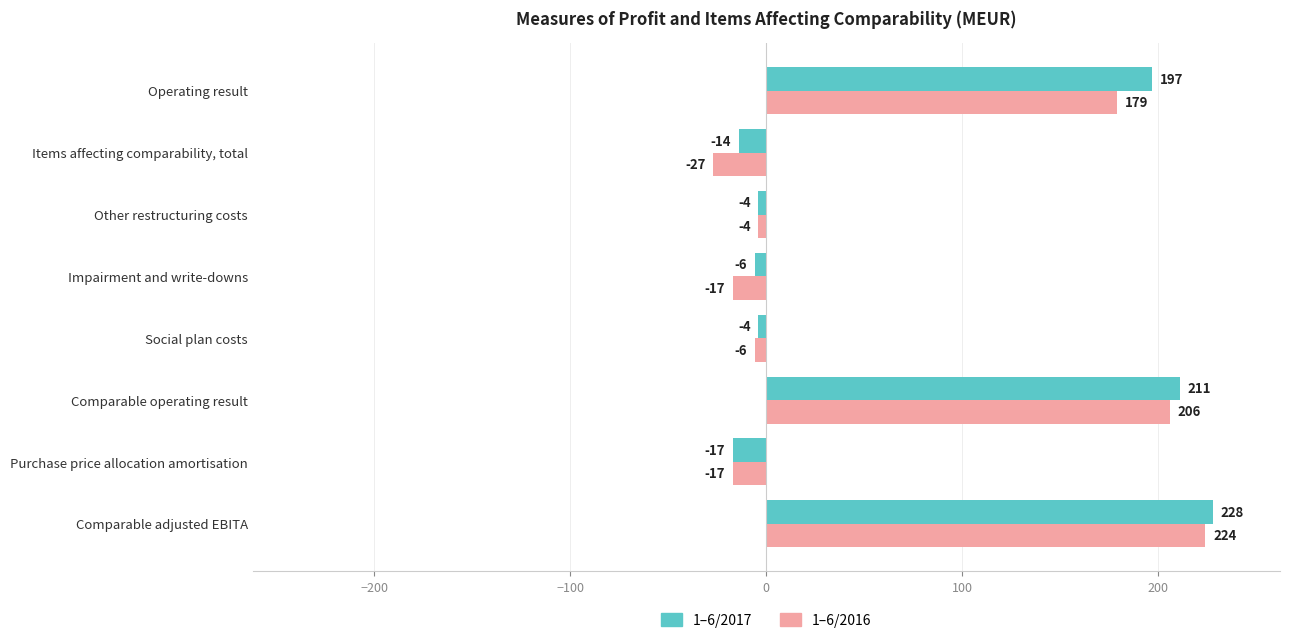

Rank the series by their average value, from highest to lowest.

1–6/2017, 1–6/2016